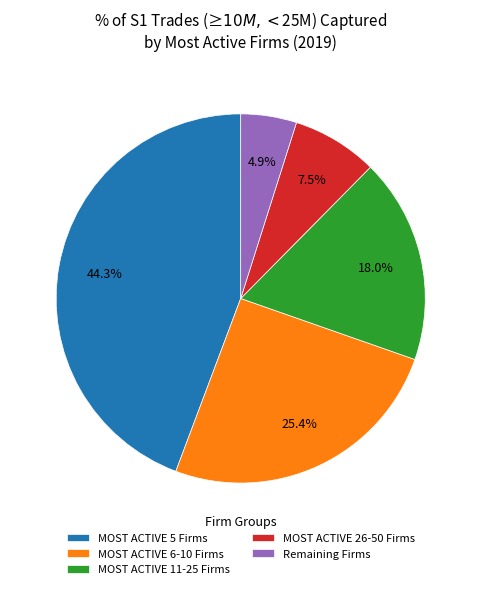

What percentage is NOT represented by MOST ACTIVE 26-50 Firms?

92.5%